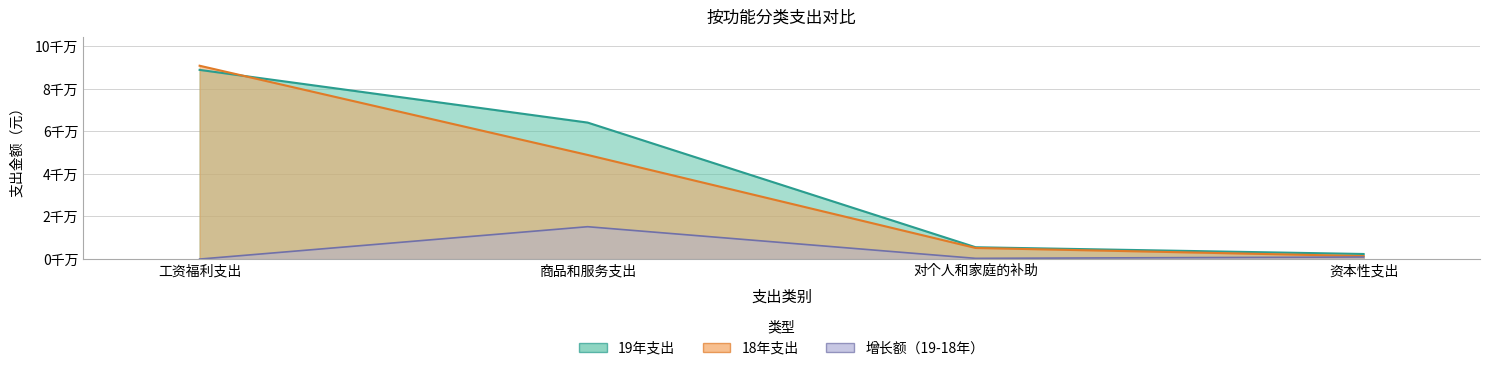

Which series ends up on top after the final intersection of 18年支出 and 19年支出?

19年支出